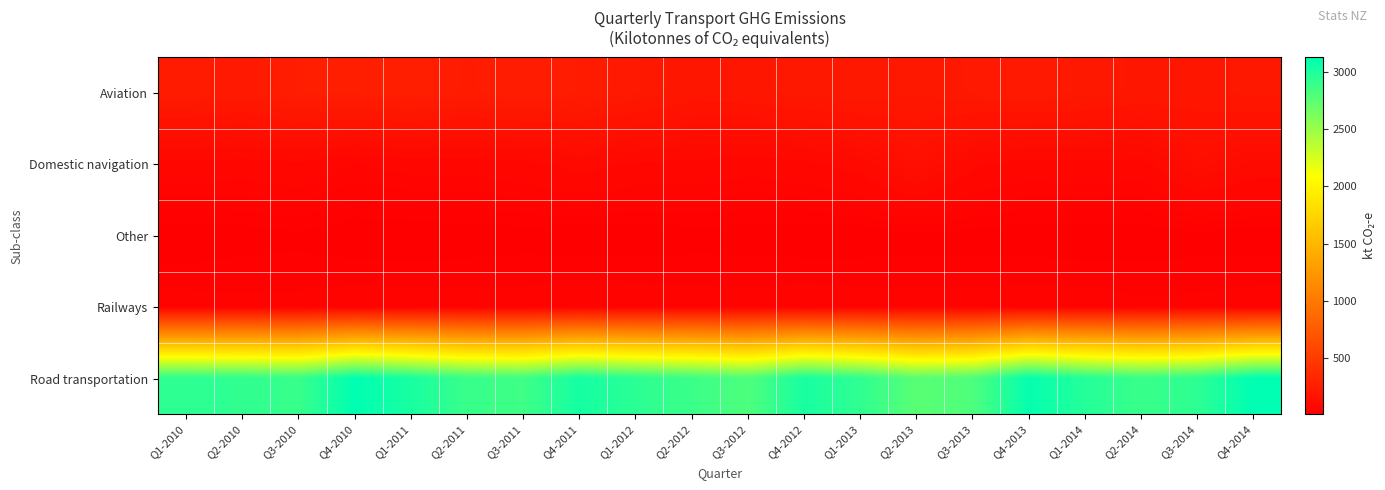

Rank the series at Q1-2013 from lowest to highest value.

Other, Railways, Domestic navigation, Aviation, Road transportation